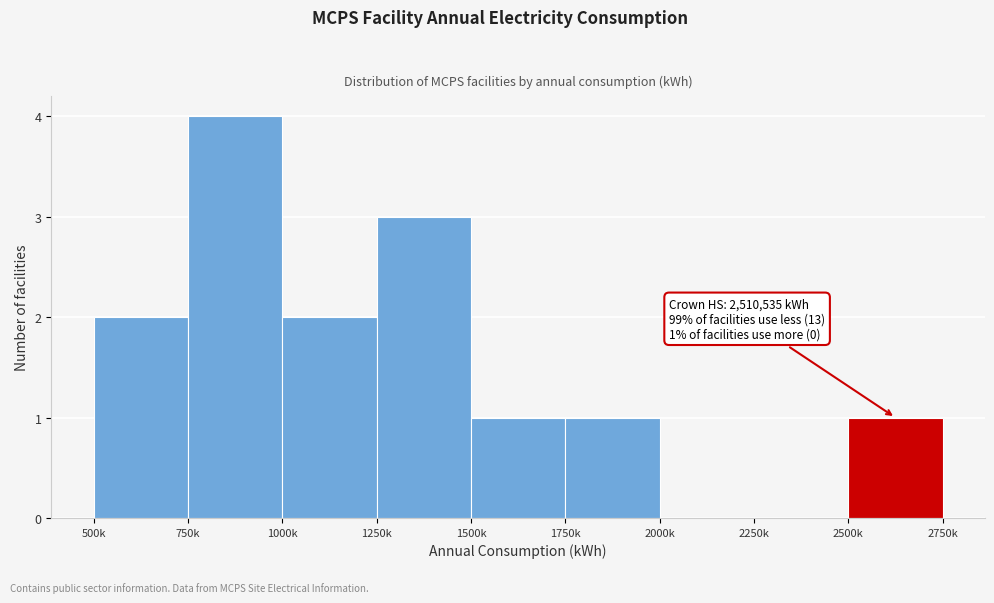

Reading left to right, extract all data points from this chart.

500k=2	750k=4	1000k=2	1250k=3	1500k=1	1750k=1	2000k=0	2250k=0	2500k=1